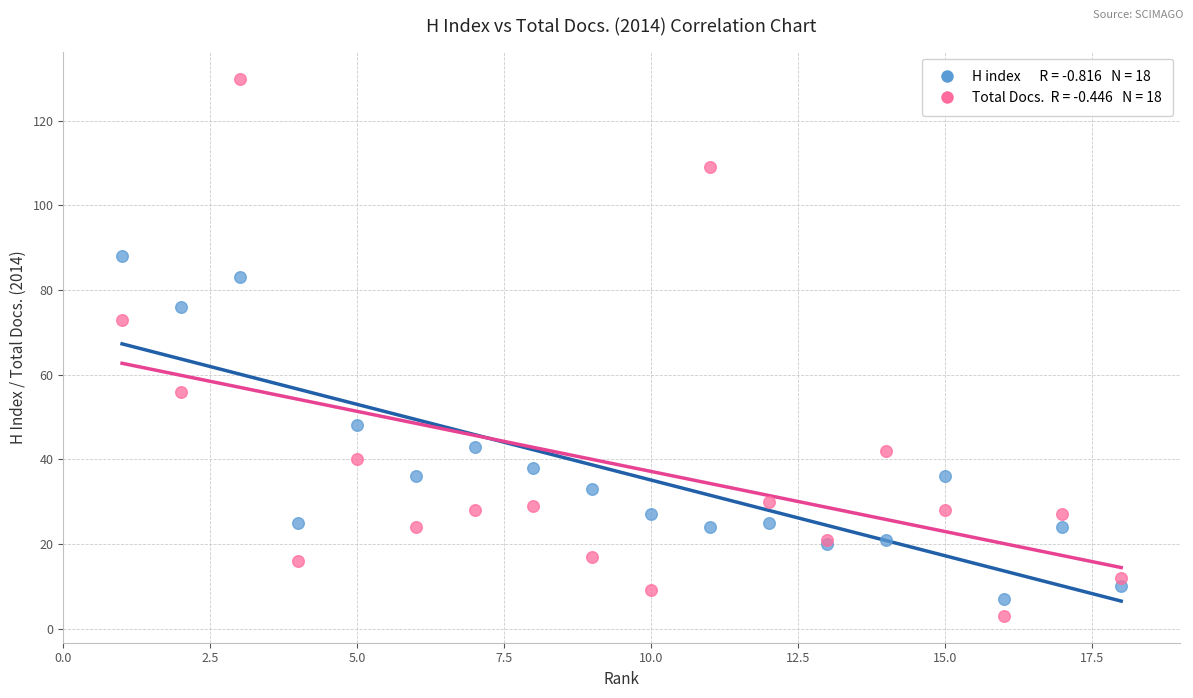

Across all series, what Y value is closest to 66?

73